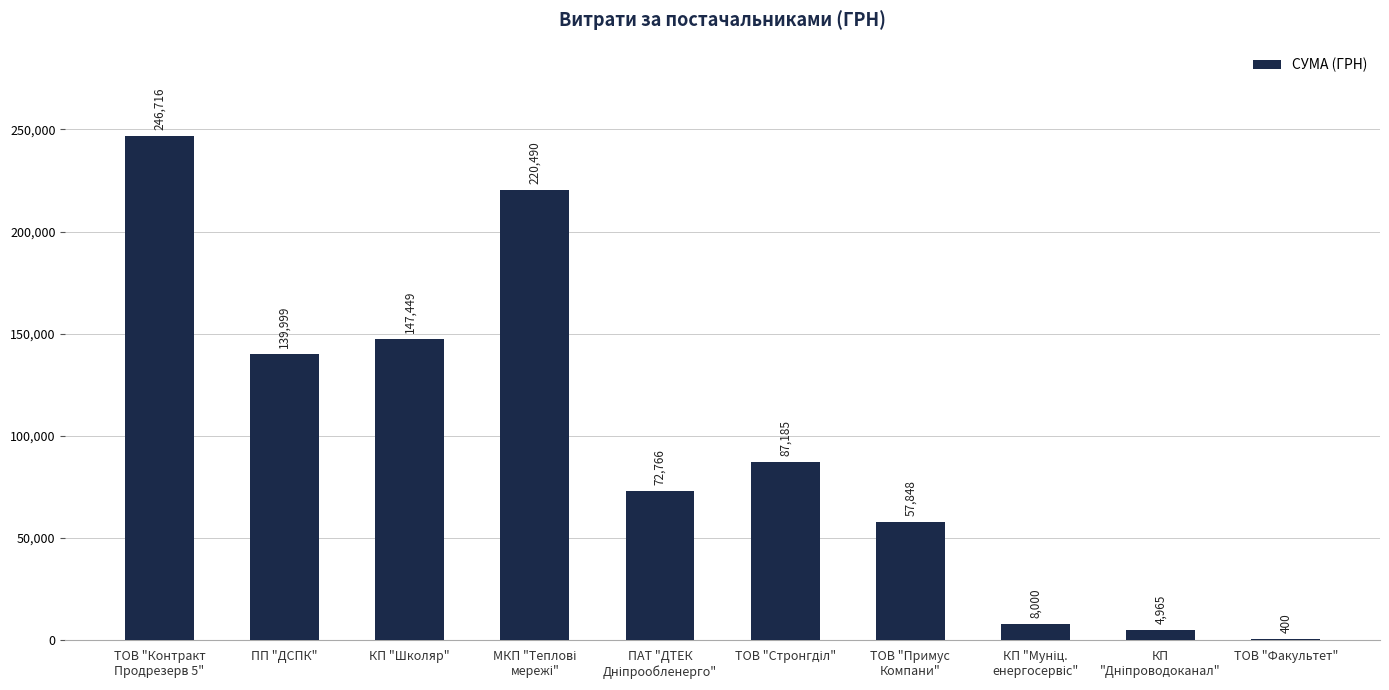

Where is the data nearest to the value 123558?

ПП "ДСПК"